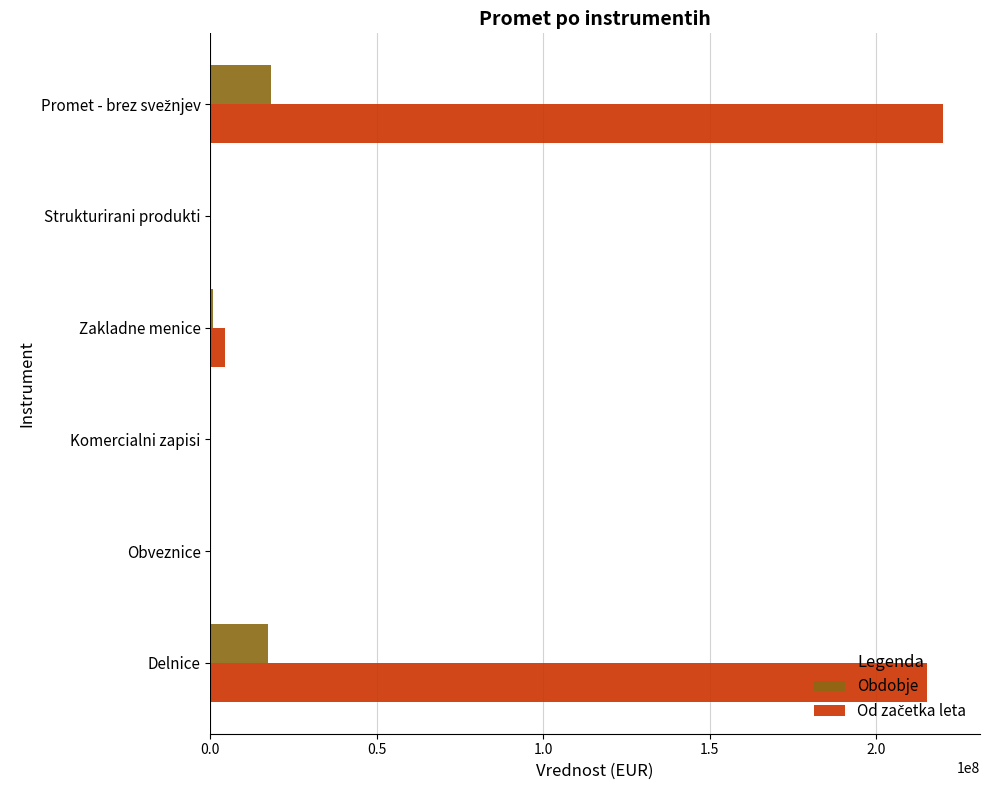

The Obdobje series shows 0.0 at Komercialni zapisi. True or false?

True